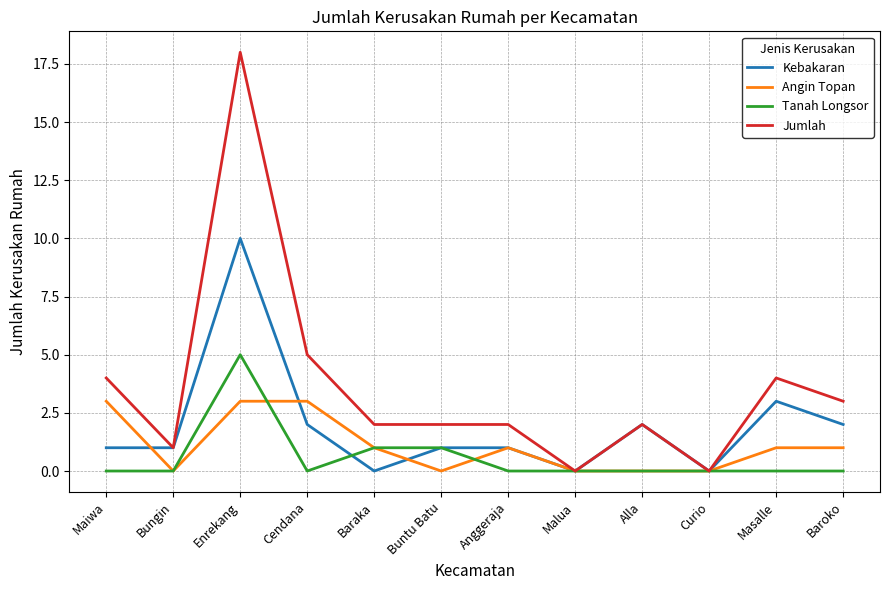

What is the spread (max minus min) of values at Baroko?

3